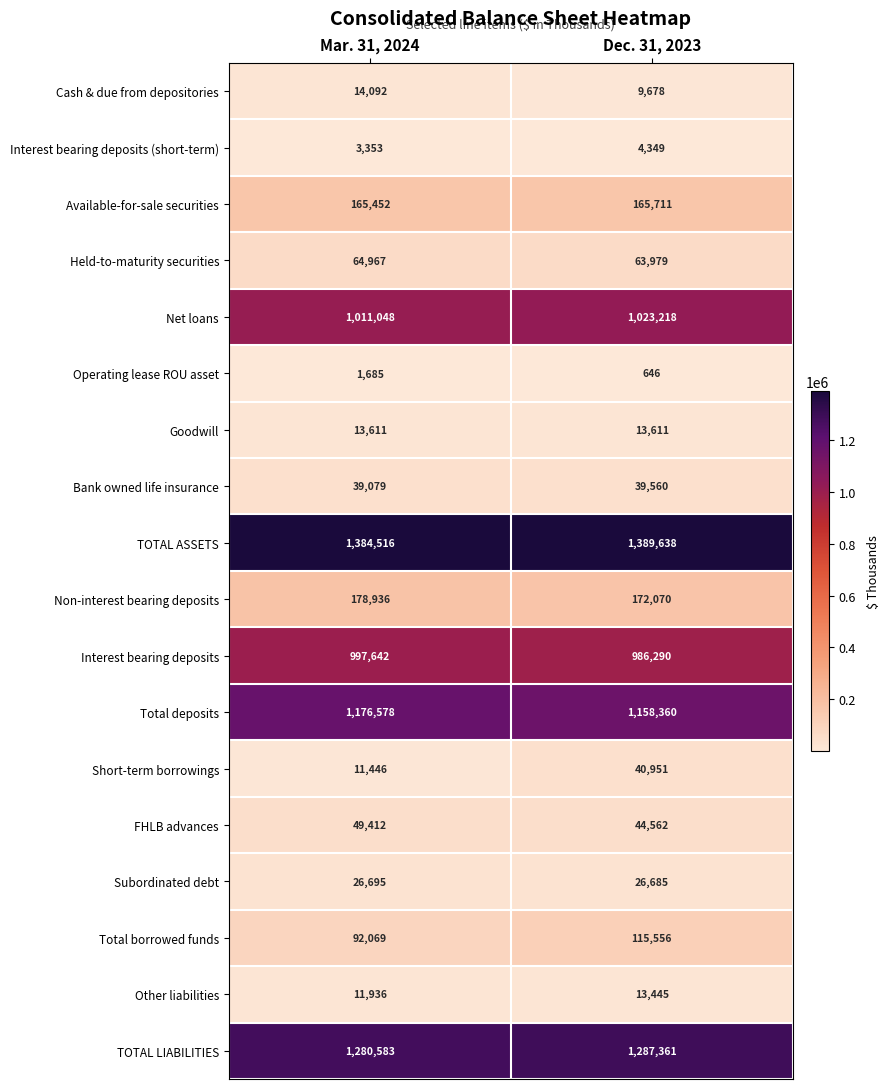

Rank the series at Dec. 31, 2023 from highest to lowest value.

TOTAL ASSETS, TOTAL LIABILITIES, Total deposits, Net loans, Interest bearing deposits, Non-interest bearing deposits, Available-for-sale securities, Total borrowed funds, Held-to-maturity securities, FHLB advances, Short-term borrowings, Bank owned life insurance, Subordinated debt, Goodwill, Other liabilities, Cash & due from depositories, Interest bearing deposits (short-term), Operating lease ROU asset